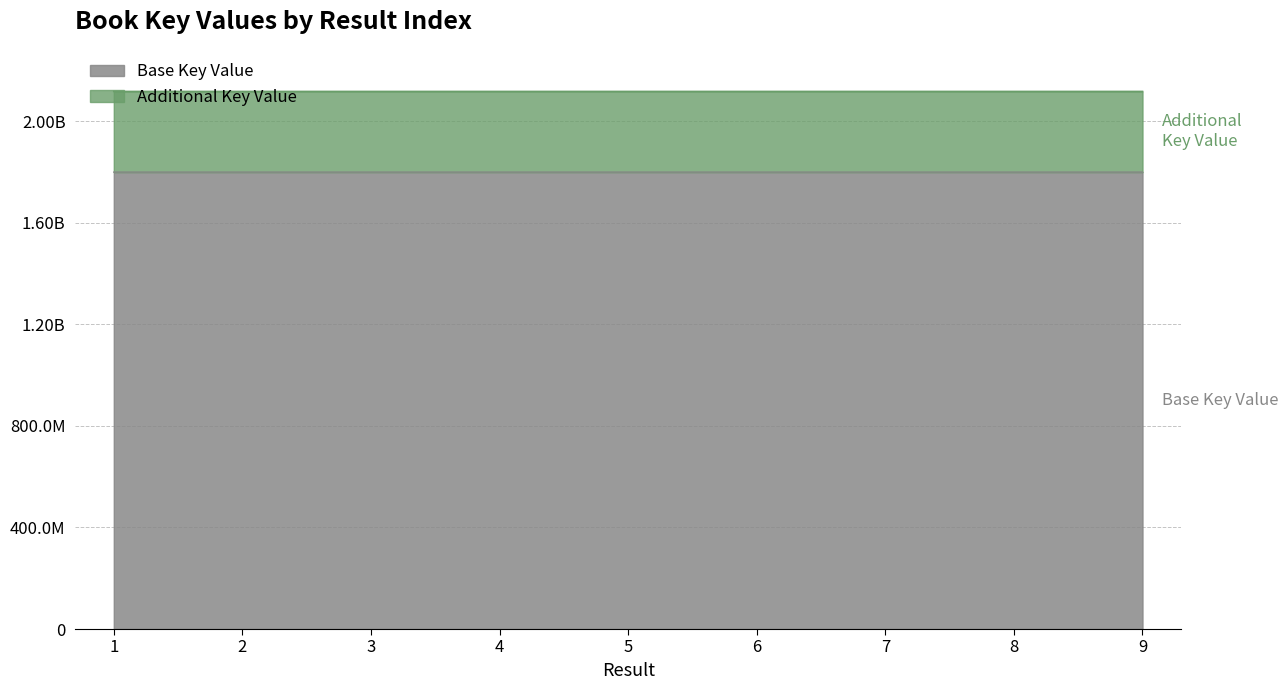

True or false: the data shows 1159273916 at 2.

False